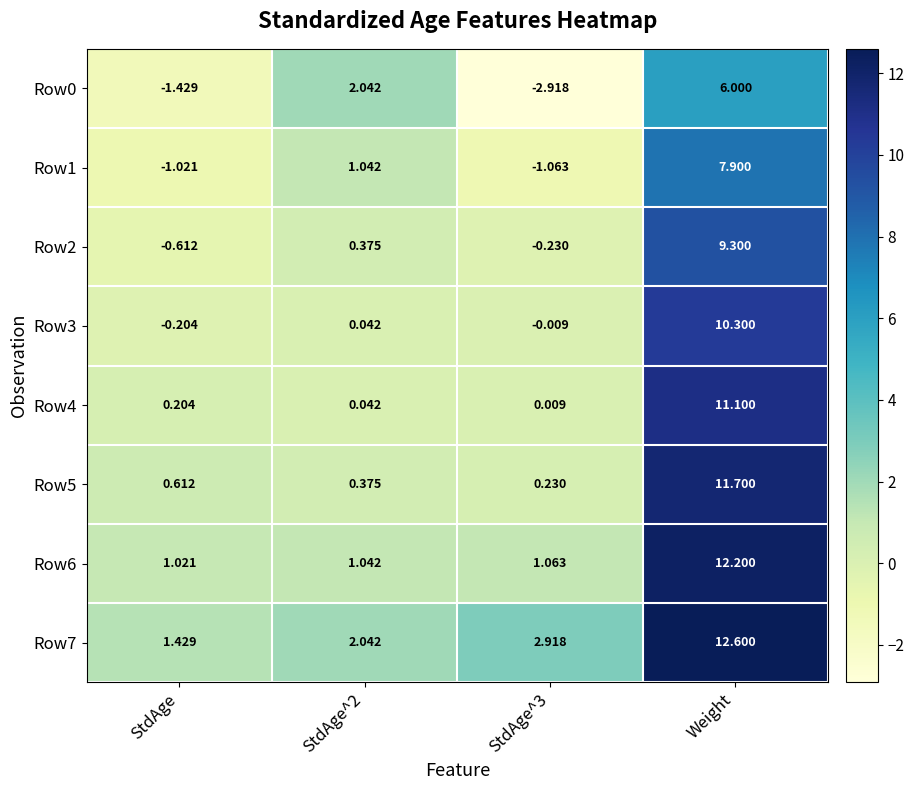

At which label does Row6 reach its minimum?

StdAge